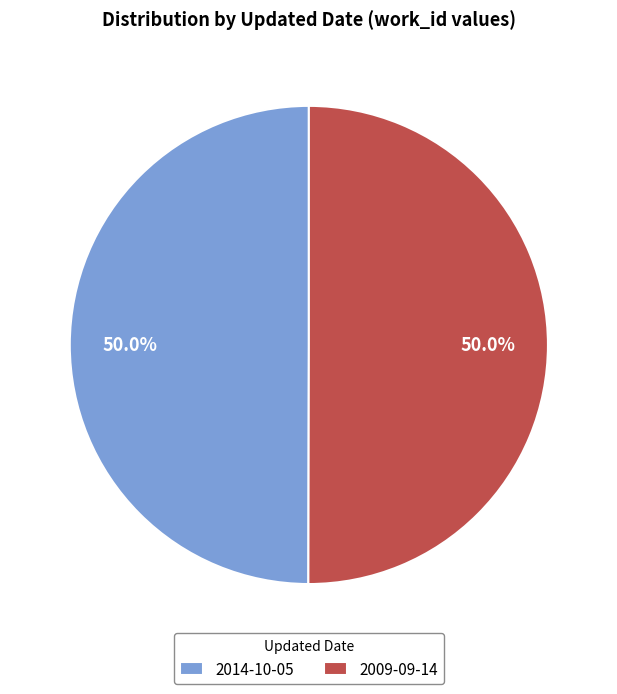

Approximately how many times larger is the value at 2014-10-05 compared to 2009-09-14?

1.0